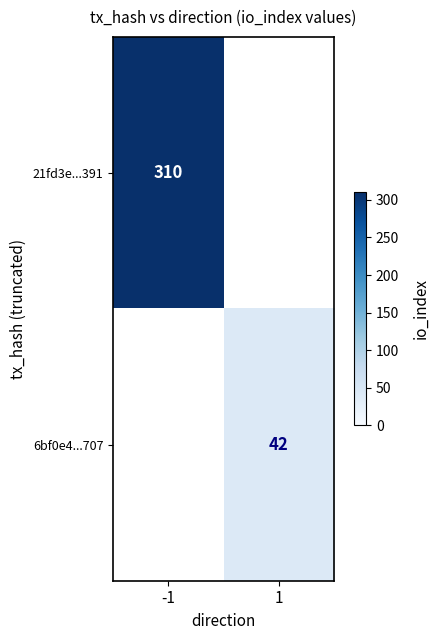

What is the smallest value displayed?

42.0